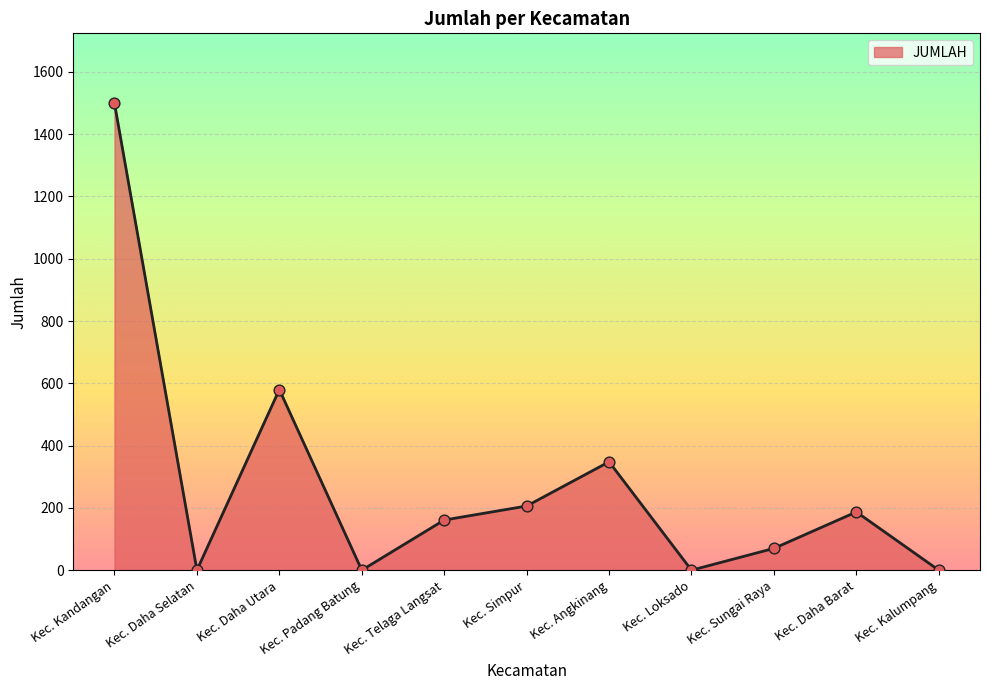

What is the change in value from Kec. Kandangan to Kec. Sungai Raya?

-1429